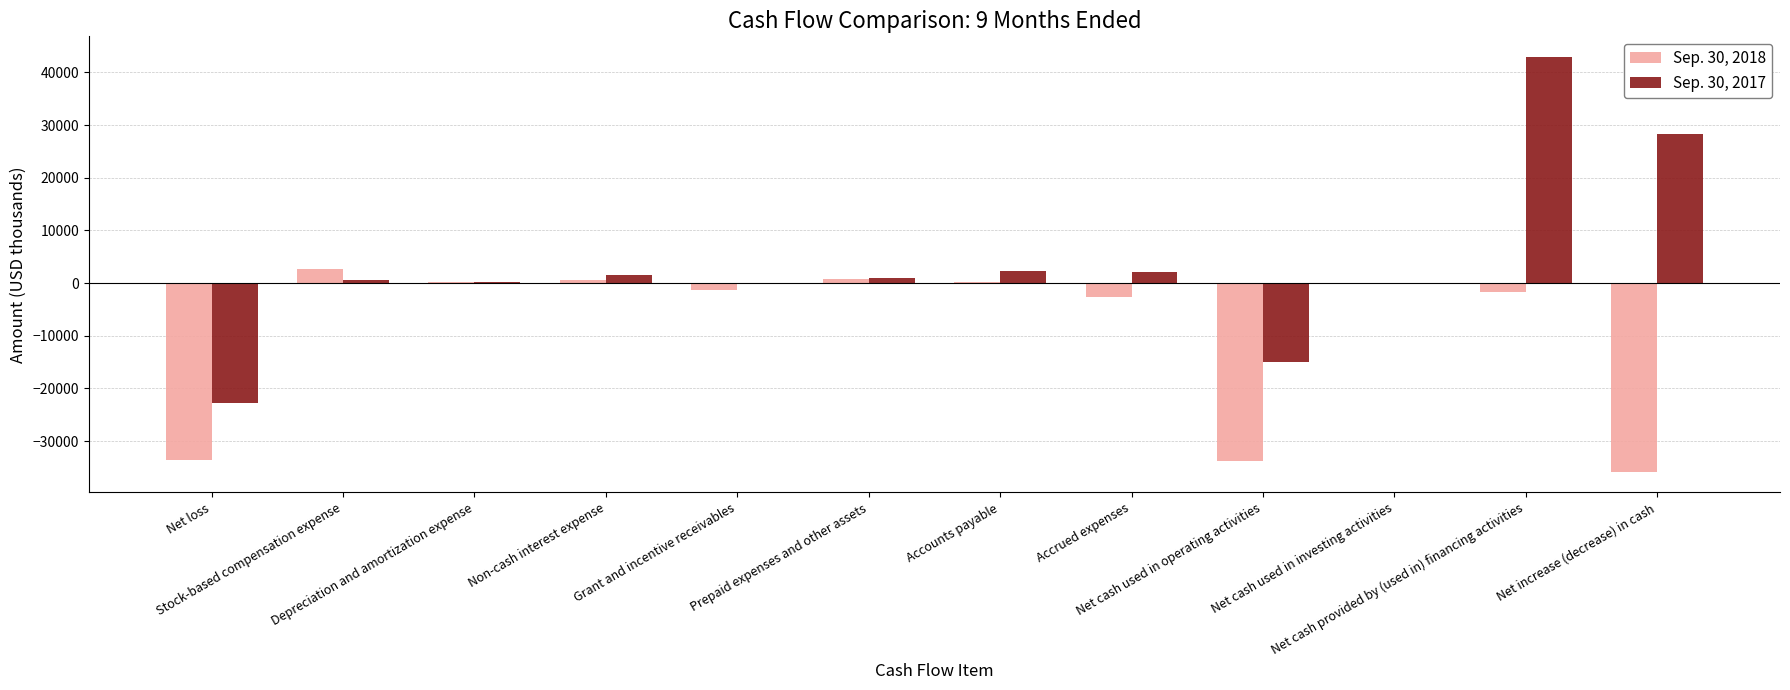

What is the maximum value shown in the chart?

42914